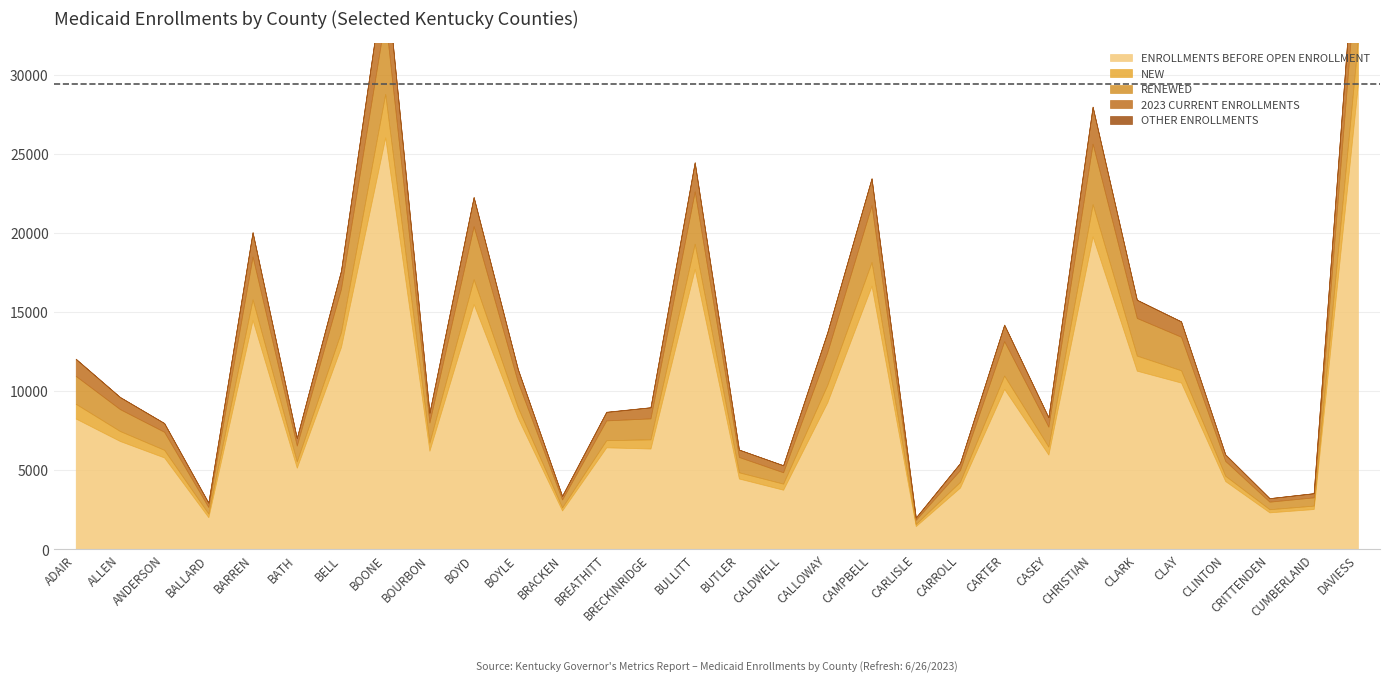

At CASEY, list the series in order from smallest to largest.

OTHER ENROLLMENTS, NEW, 2023 CURRENT ENROLLMENTS, RENEWED, ENROLLMENTS BEFORE OPEN ENROLLMENT